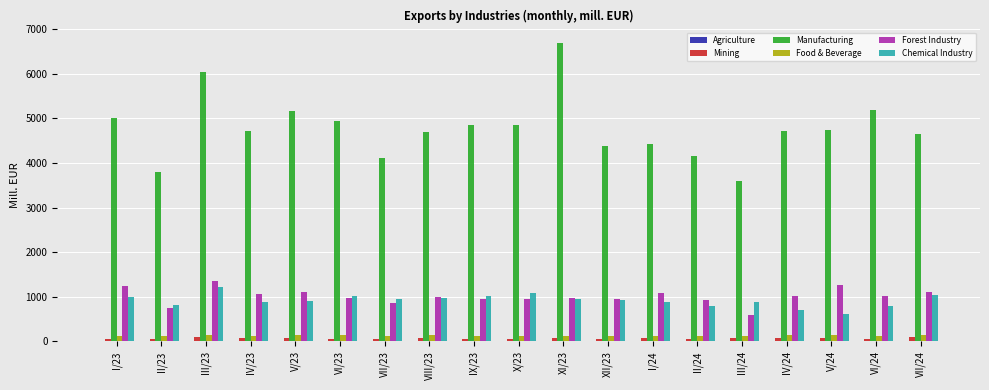

How many series are shown in this chart?

6